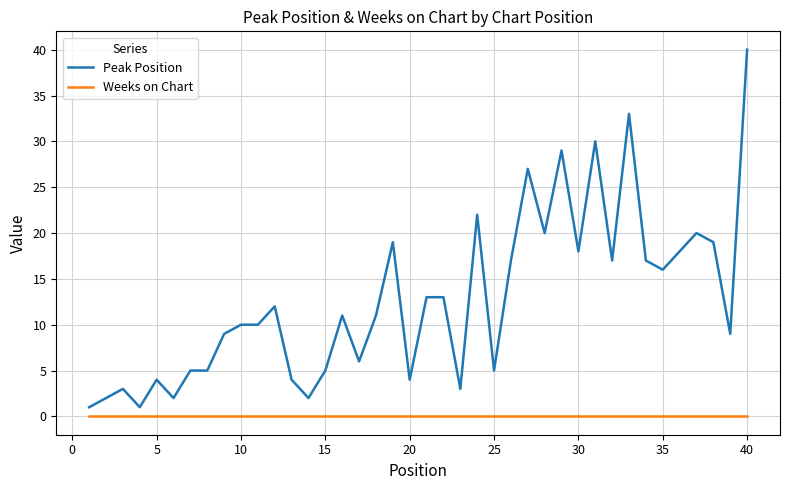

List the series in order of their peak value, lowest first.

Weeks on Chart, Peak Position